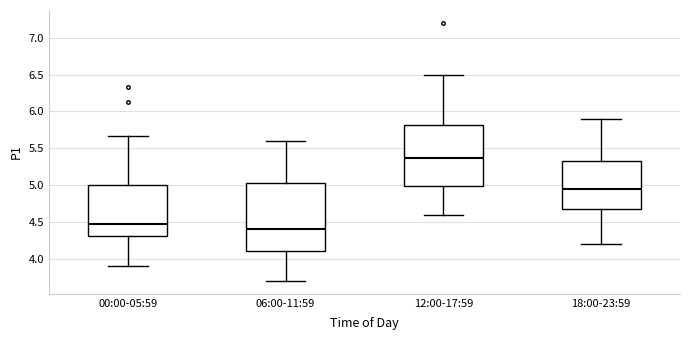

Reading left to right, read every box against the y-axis: the position of its median line, the range the box covers, and the ends of its whiskers. The values are not printed on the chart, so give them approximately, as read against the axis.

00:00-05:59: median 4.45, box 4.30 to 5.00, whiskers 3.90 to 5.65
06:00-11:59: median 4.40, box 4.10 to 5.05, whiskers 3.70 to 5.60
12:00-17:59: median 5.35, box 5.00 to 5.80, whiskers 4.60 to 6.50
18:00-23:59: median 4.95, box 4.70 to 5.35, whiskers 4.20 to 5.90